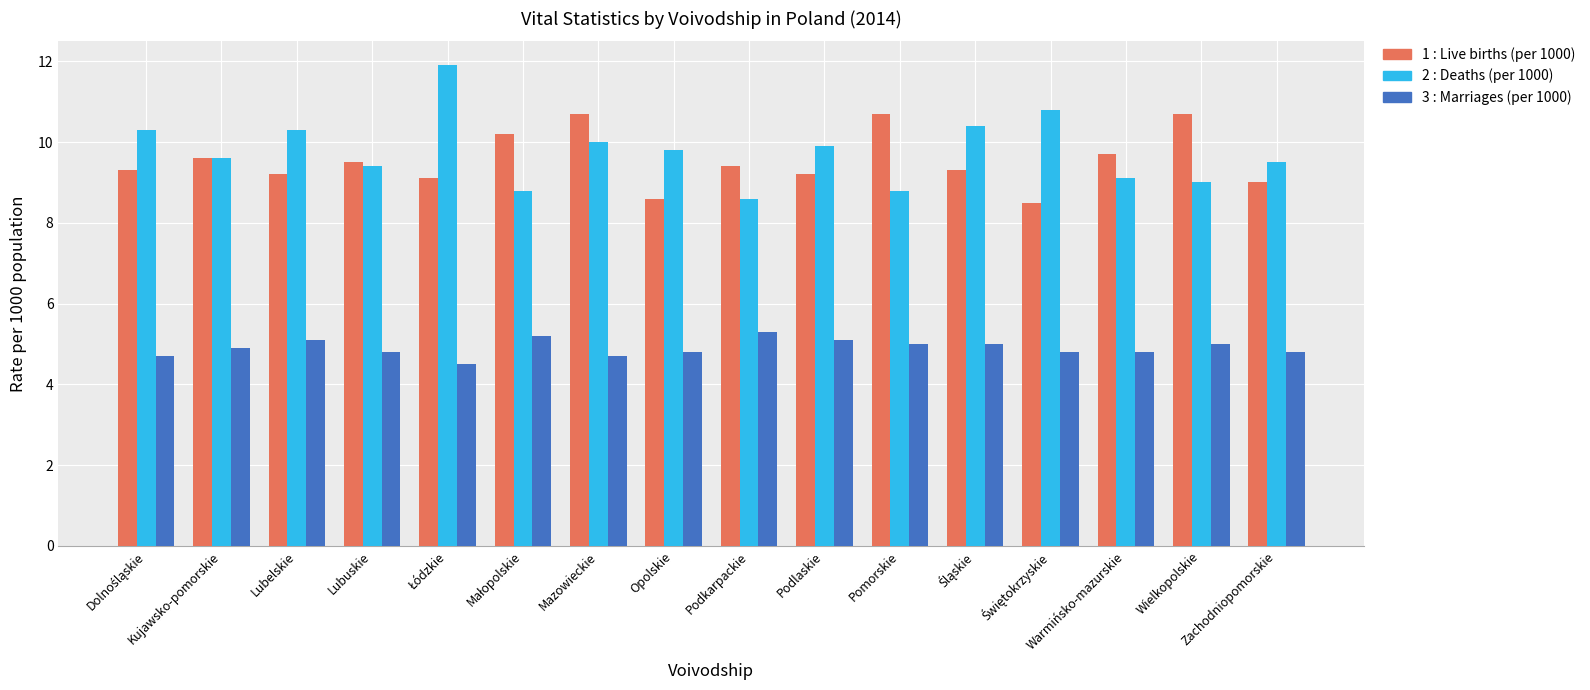

What is the greatest value displayed?

11.9